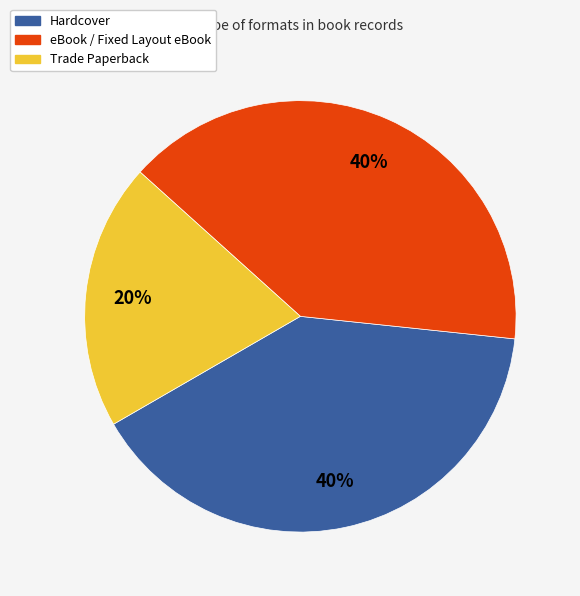

To the nearest percent, what is the difference between the largest and smallest slice percentages?

20%